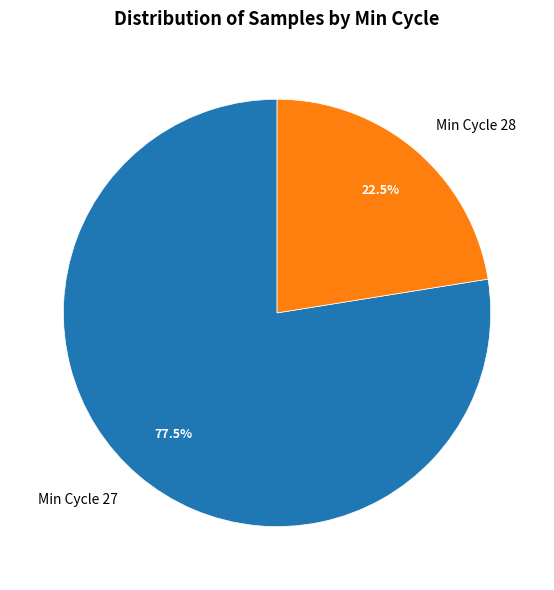

Is there a majority slice in this chart?

Yes